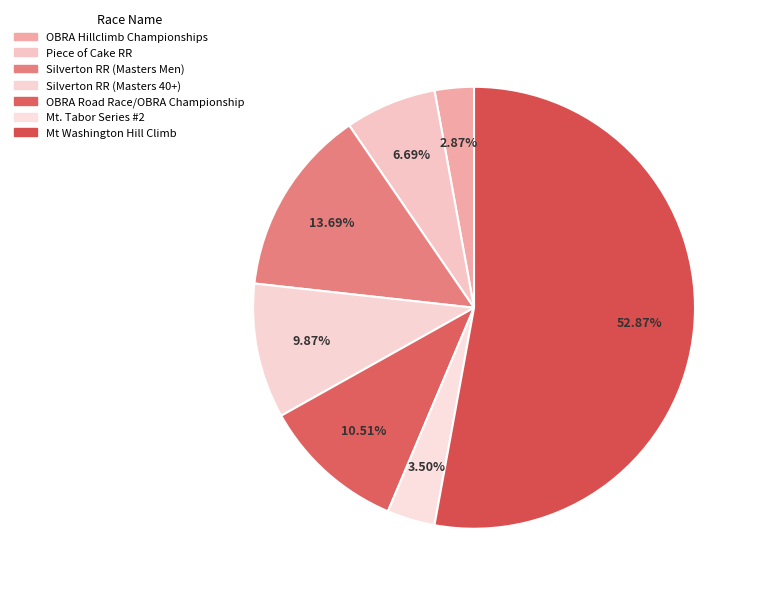

How many slices are in this pie chart?

7